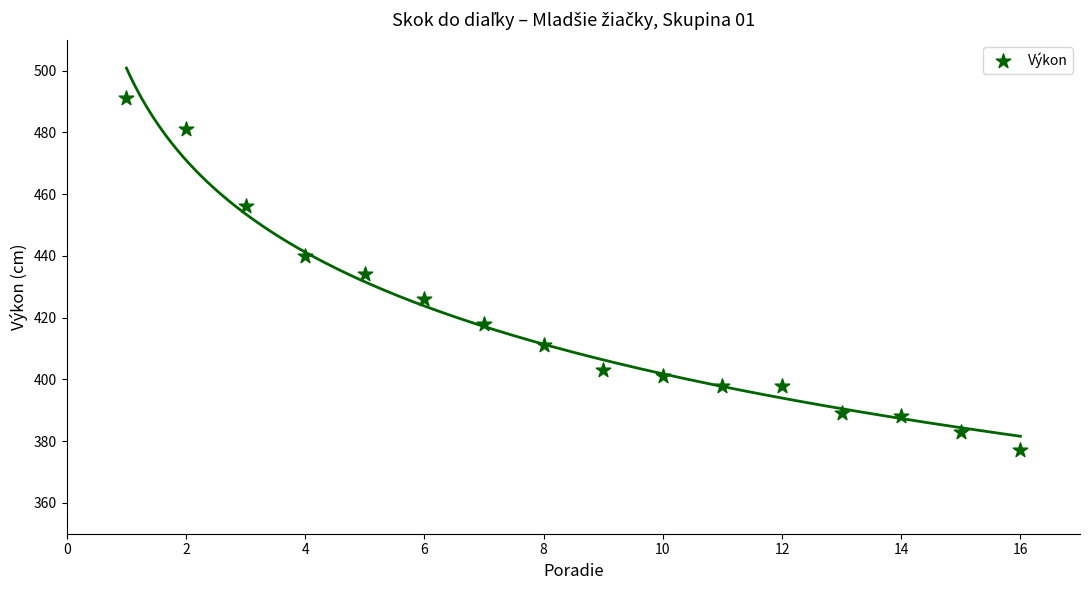

What is the range of Y values (max minus min)?

114